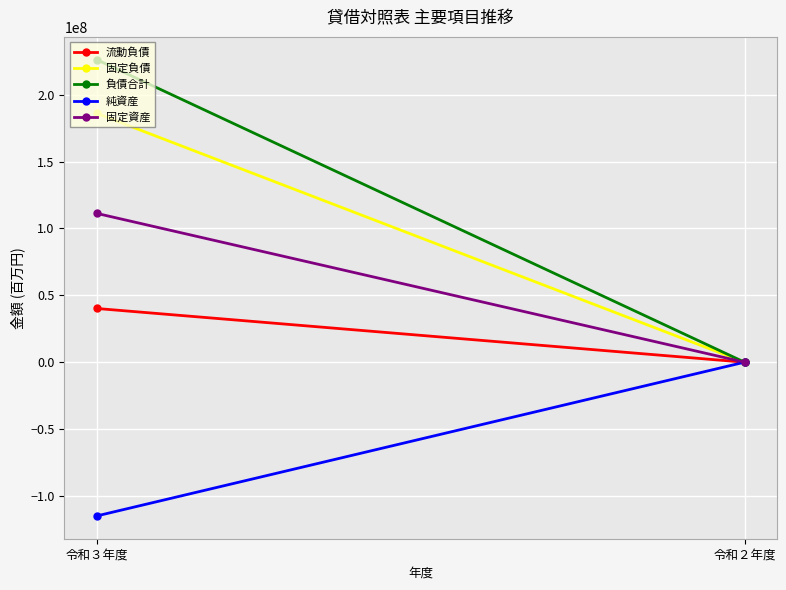

The 固定資産 series shows 191082455 at 令和３年度. True or false?

False